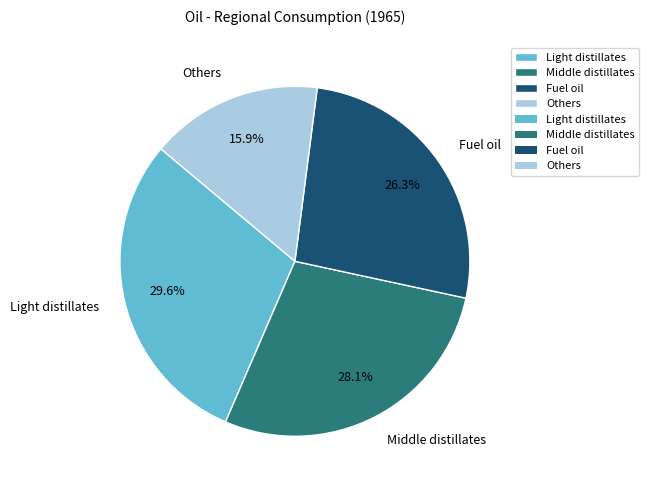

Is it true that Light distillates is 24% of the pie?

False